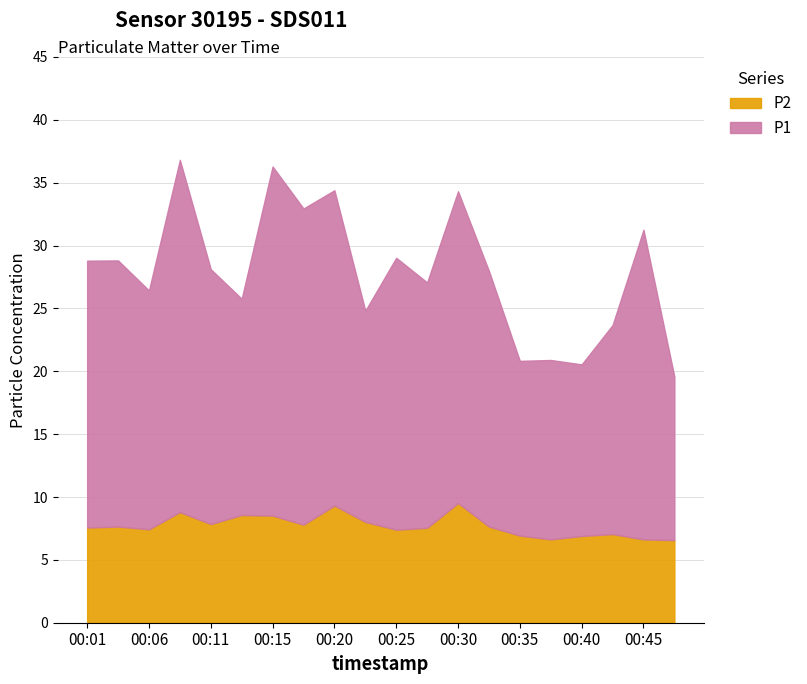

What is the value of the P1 point at the 6th from the left?

17.2